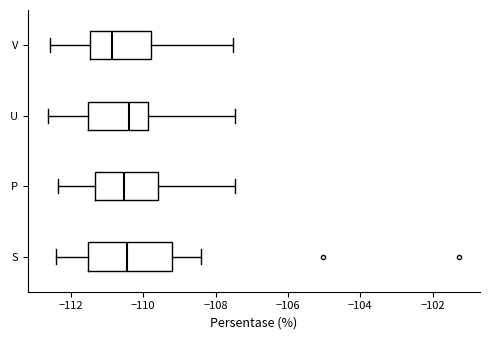

Which box is the widest, from its left edge to its right edge?

S